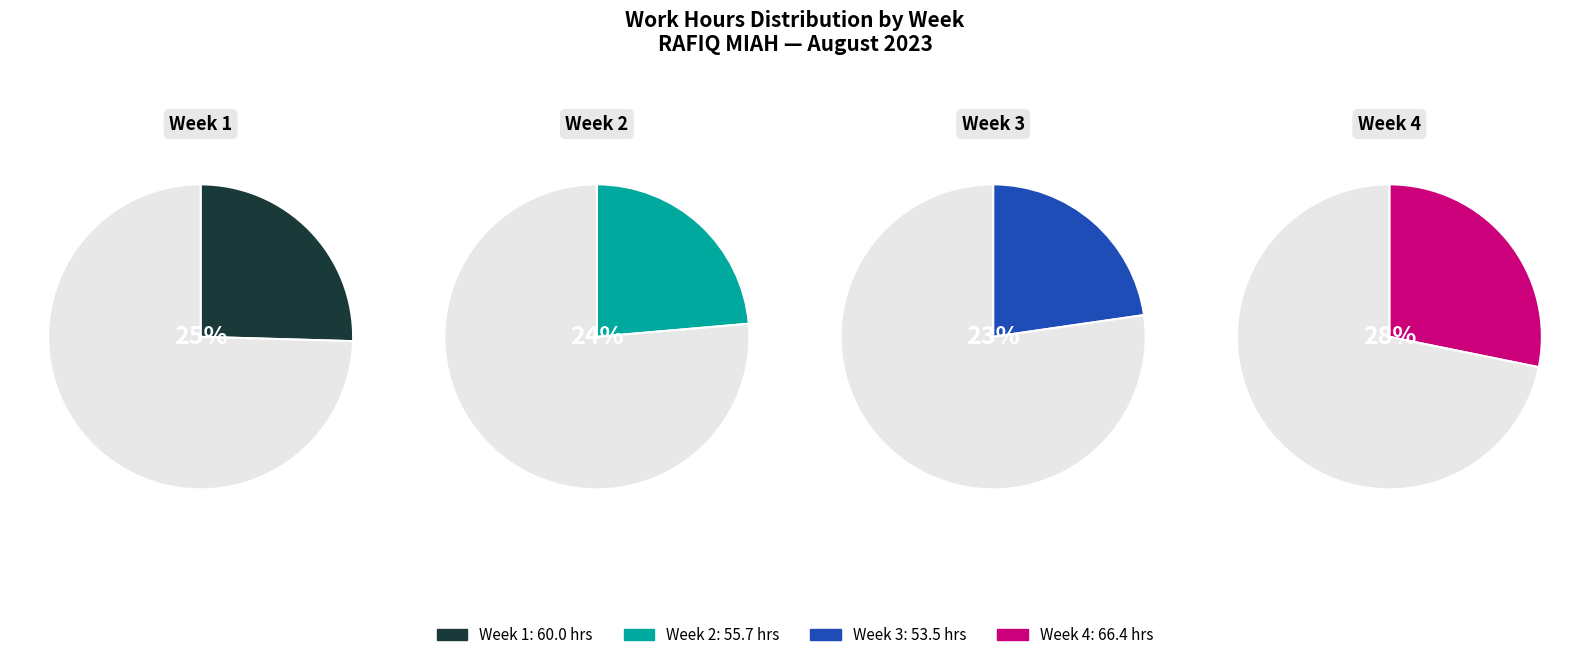

The 15-Tue slice represents 1% of the pie. True or false?

False